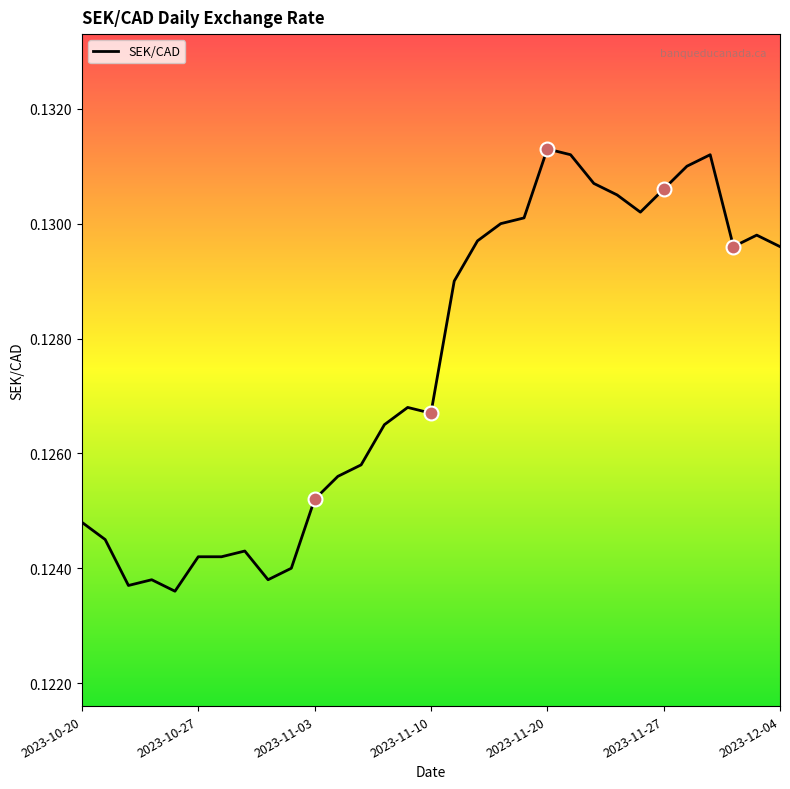

Does the chart display data point markers on the line(s)?

No